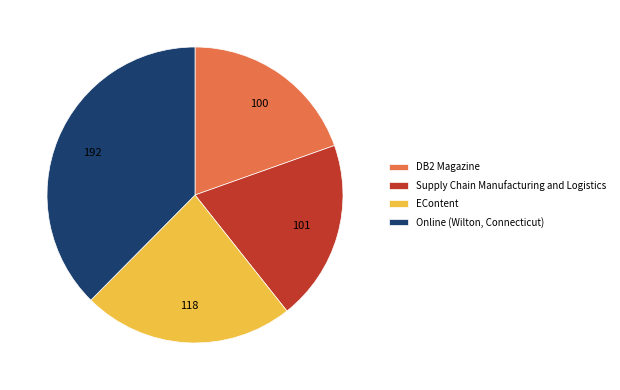

Which slice is the largest?

Online (Wilton, Connecticut)